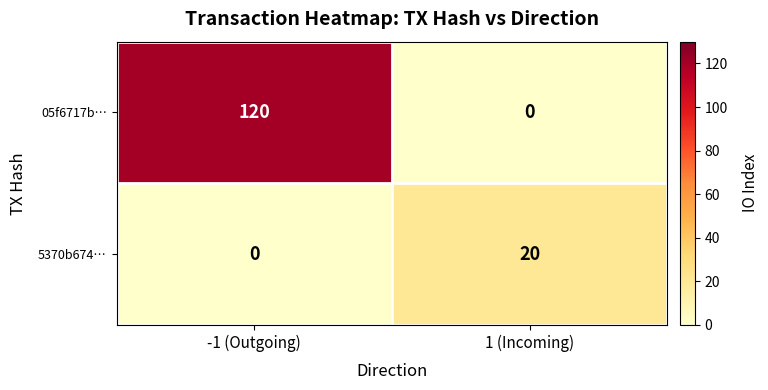

At 1 (Incoming), list the series in order from largest to smallest.

5370b674…, 05f6717b…